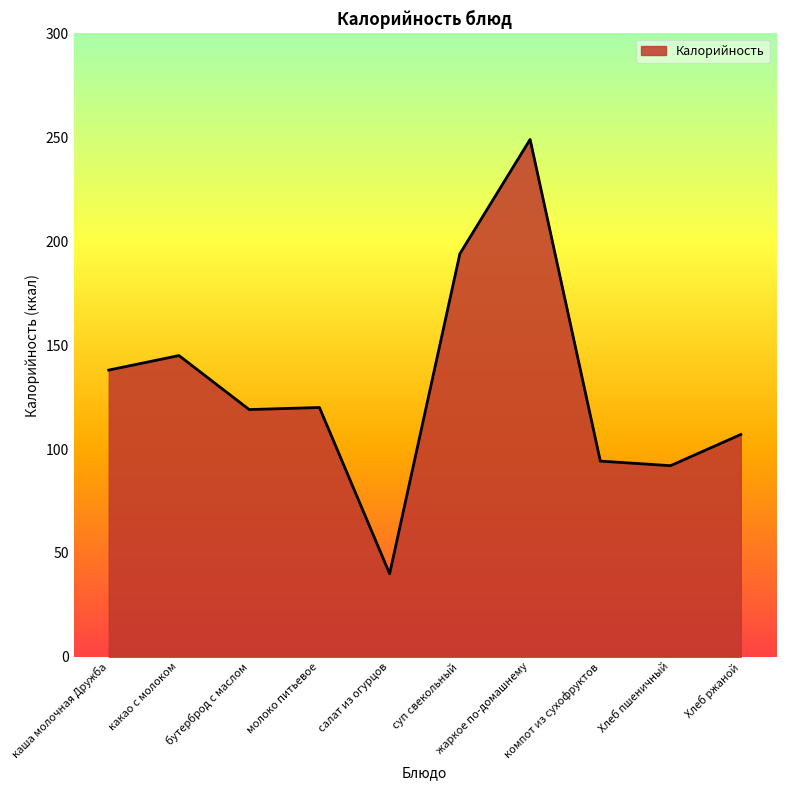

Is it true that the value at суп свекольный is 194.0?

True